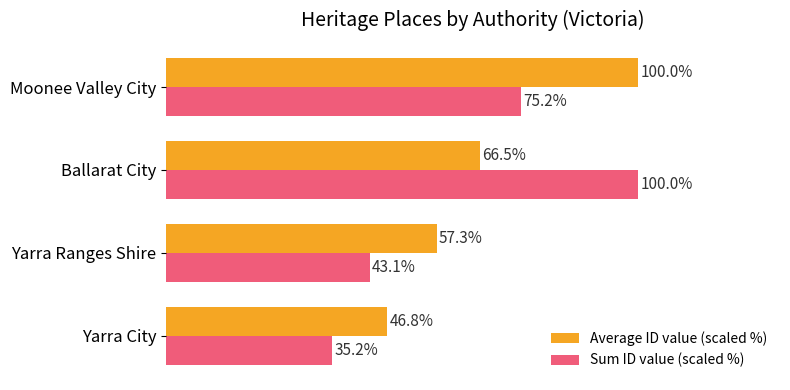

List the series in order of their overall mean, highest first.

Average ID value (scaled %), Sum ID value (scaled %)